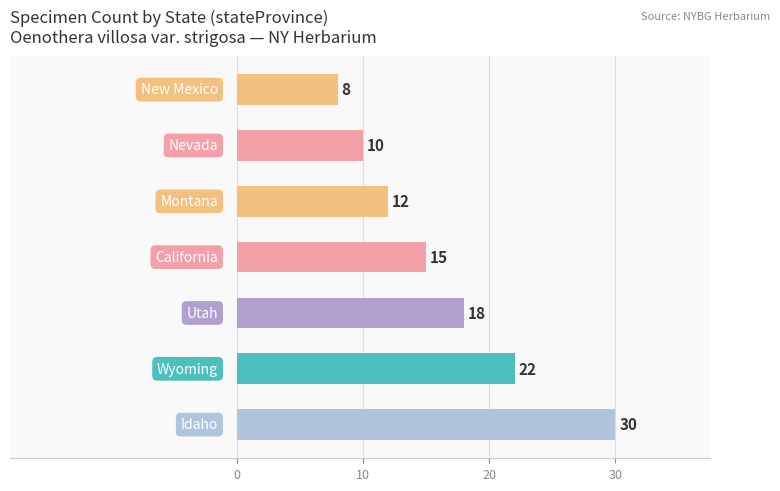

What is the smallest value displayed?

8